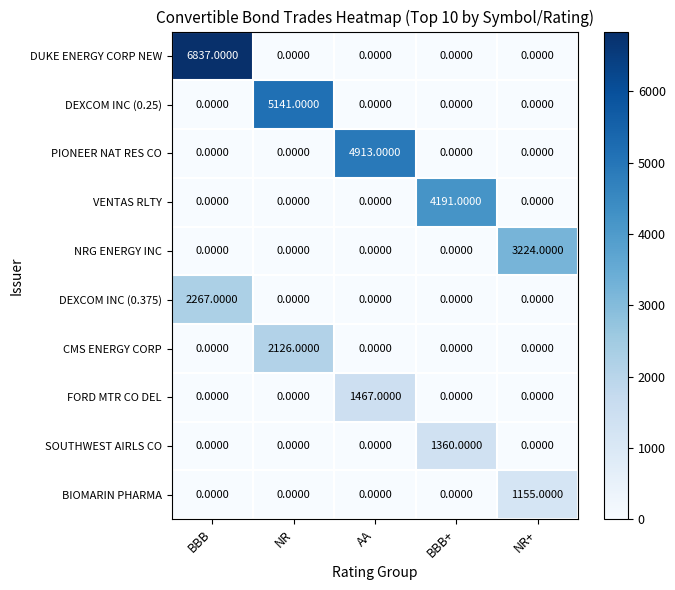

Which series has the largest range (max minus min)?

DUKE ENERGY CORP NEW